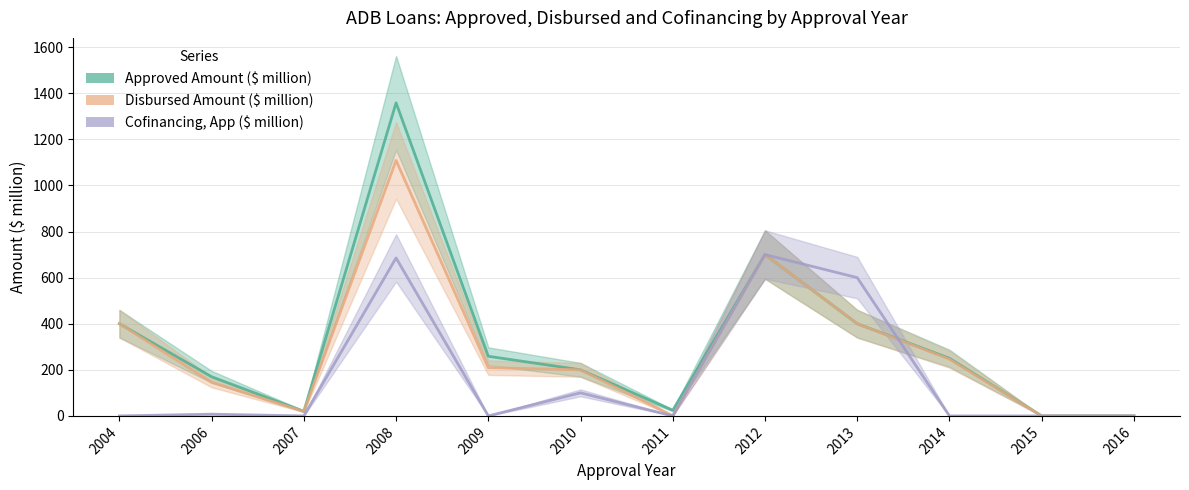

How many data points in Approved Amount ($ million) are less than 250?

6